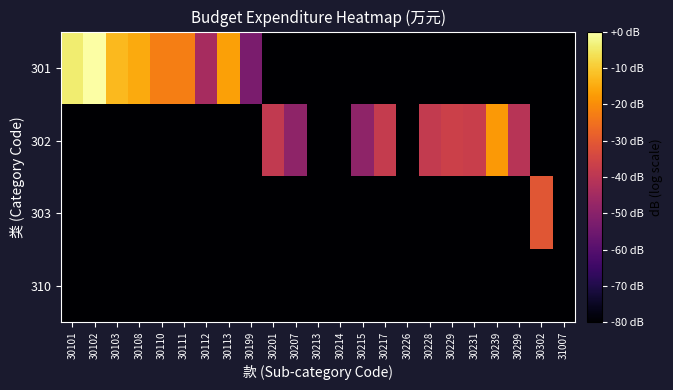

What is the total value across all series at 30228?

-545.1